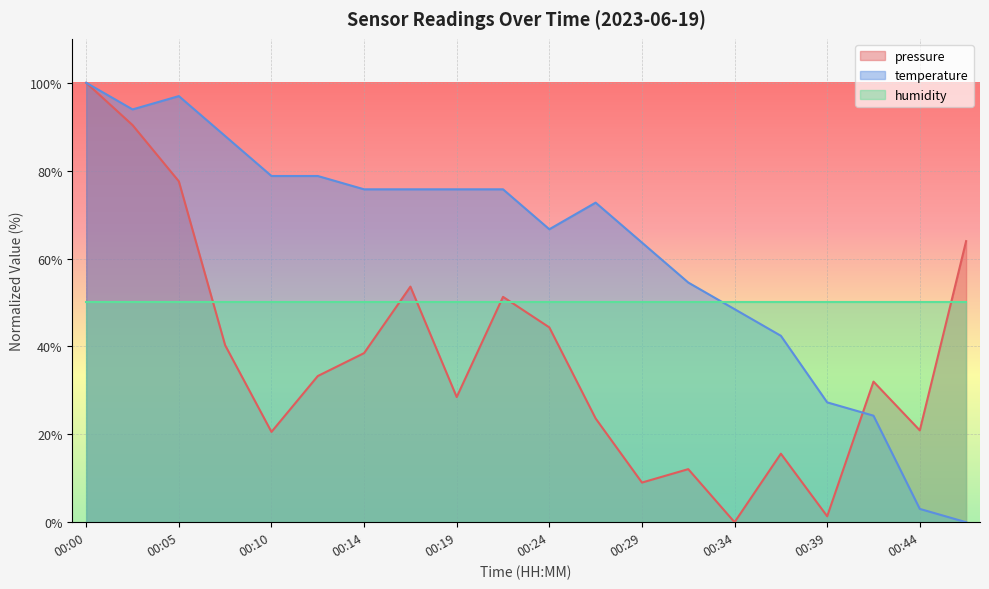

Between 00:02 and 00:34, which series saw the biggest shift?

pressure